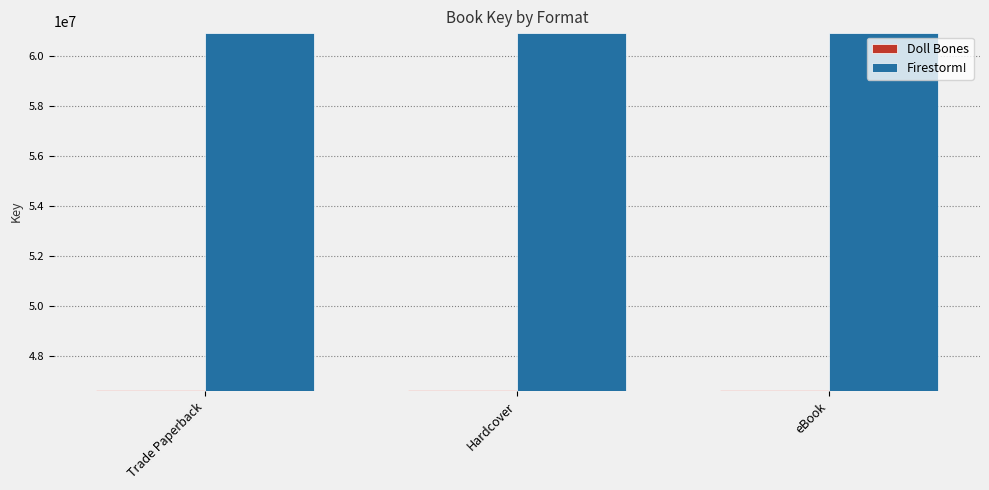

Does the chart contain stacked bars?

No